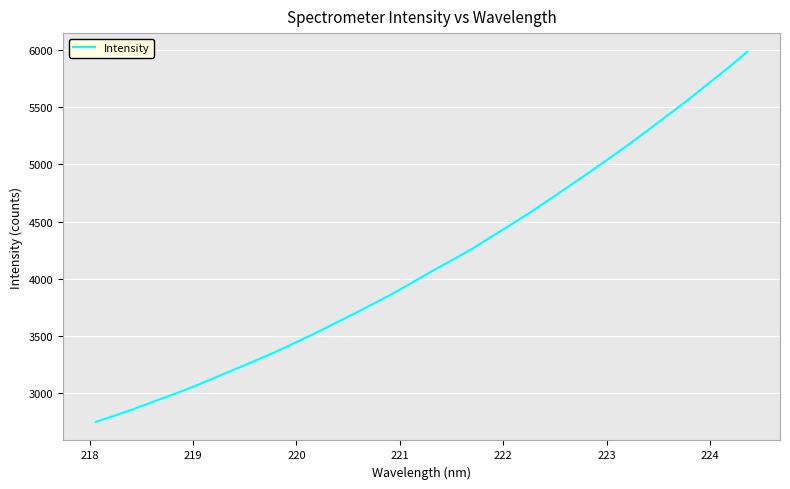

What is the maximum value shown in the chart?

5986.2